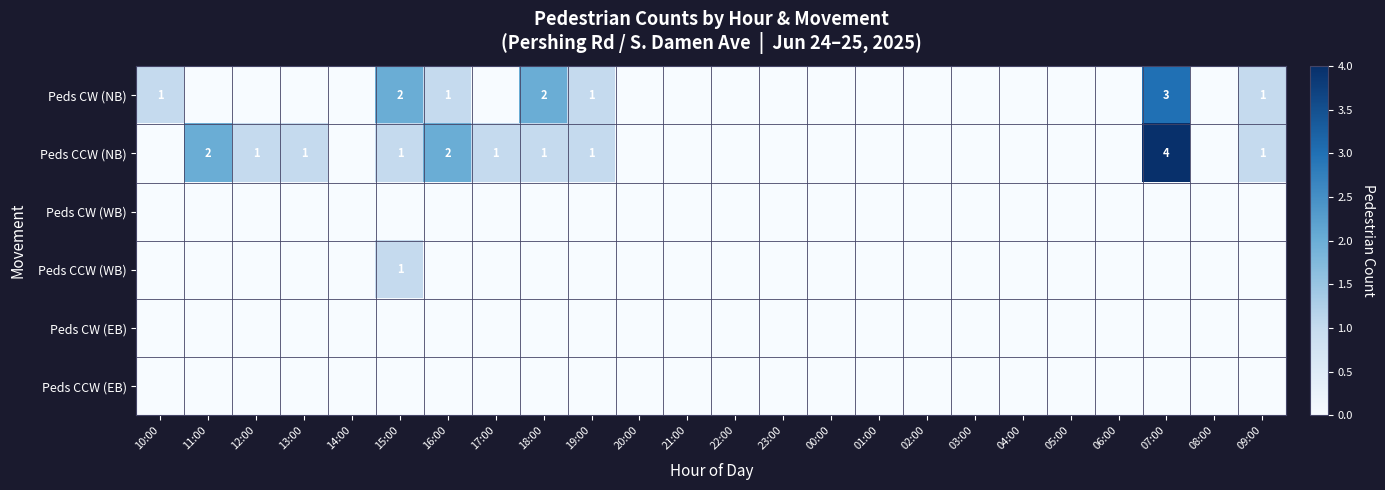

Which series has the largest range (max minus min)?

Peds CCW (NB)